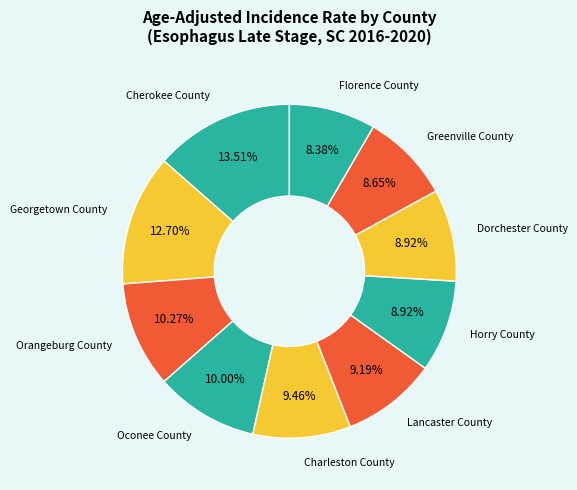

Which category has the biggest portion of the pie?

Cherokee County